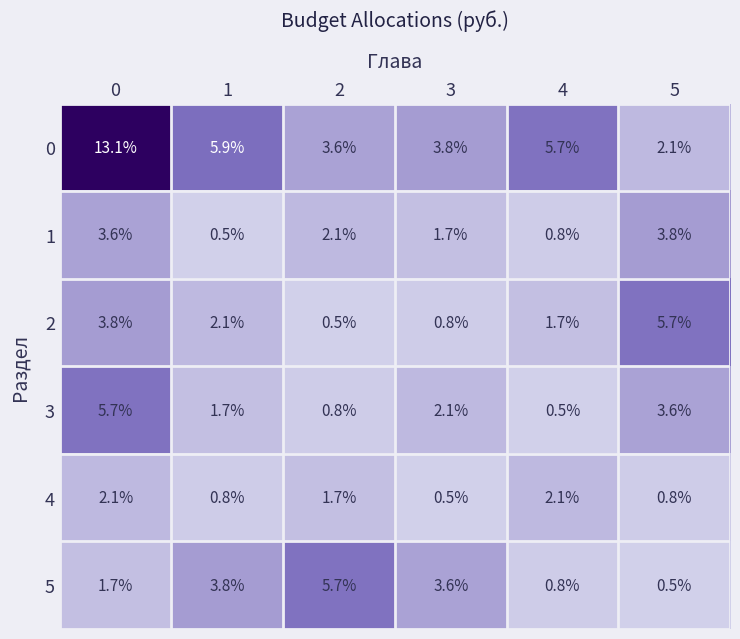

The 2 series shows 0.2 at 3. True or false?

False